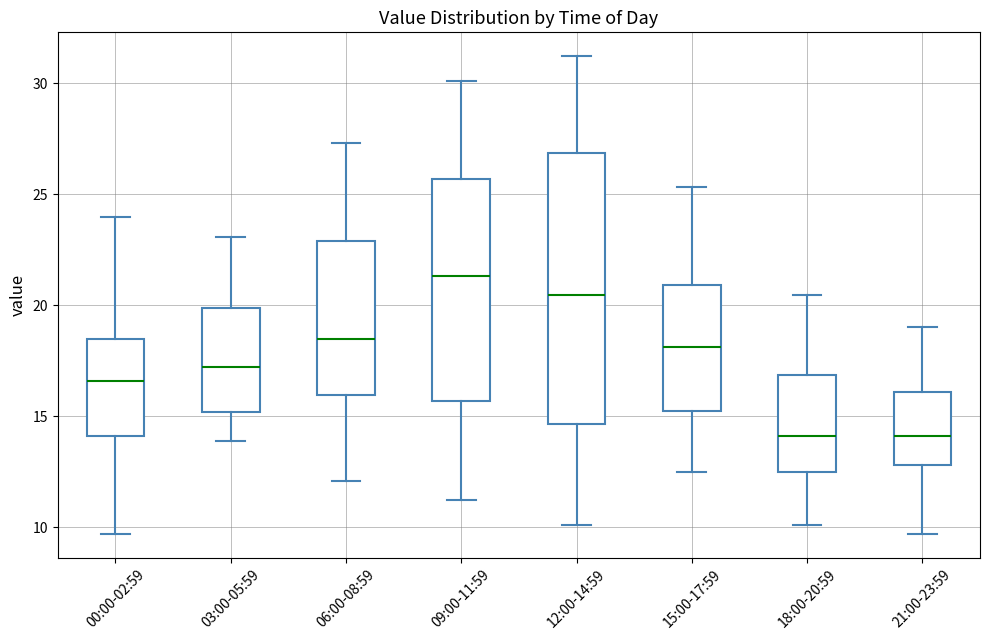

Which box has the highest median line?

09:00-11:59